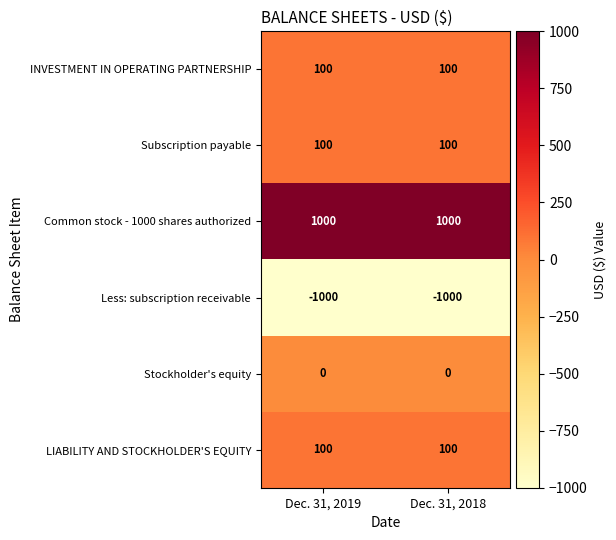

What is the spread (max minus min) of values at Dec. 31, 2018?

2000